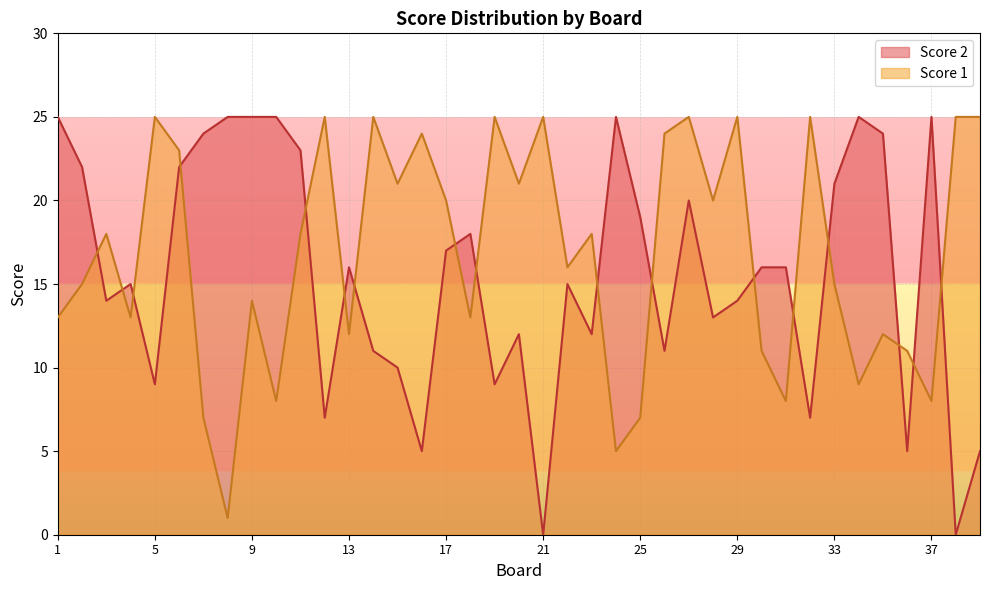

Rank the series by their maximum value, from highest to lowest.

Score 1, Score 2